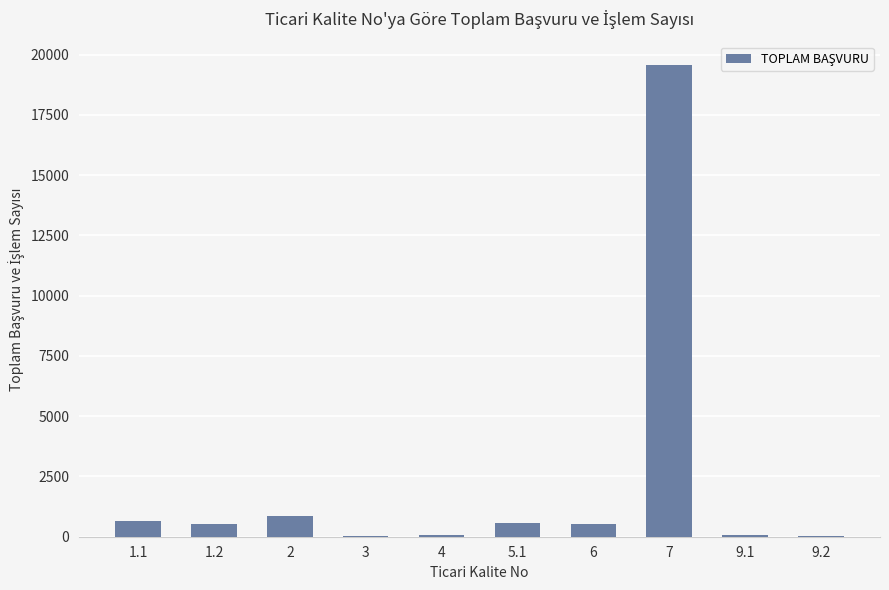

What is the greatest value displayed?

19567